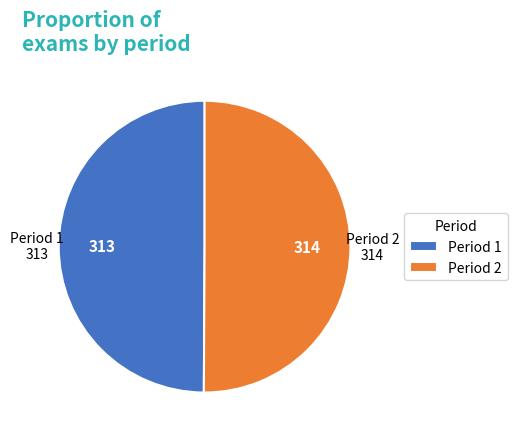

The Period 2 slice represents 50% of the pie. True or false?

True